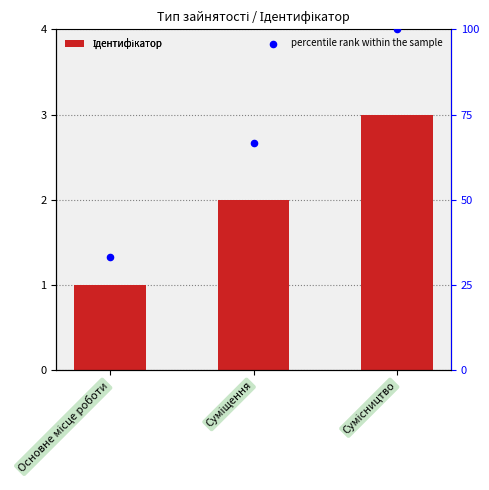

What is the ratio of the value at Сумісництво to the value at Основне місце роботи?

3.0